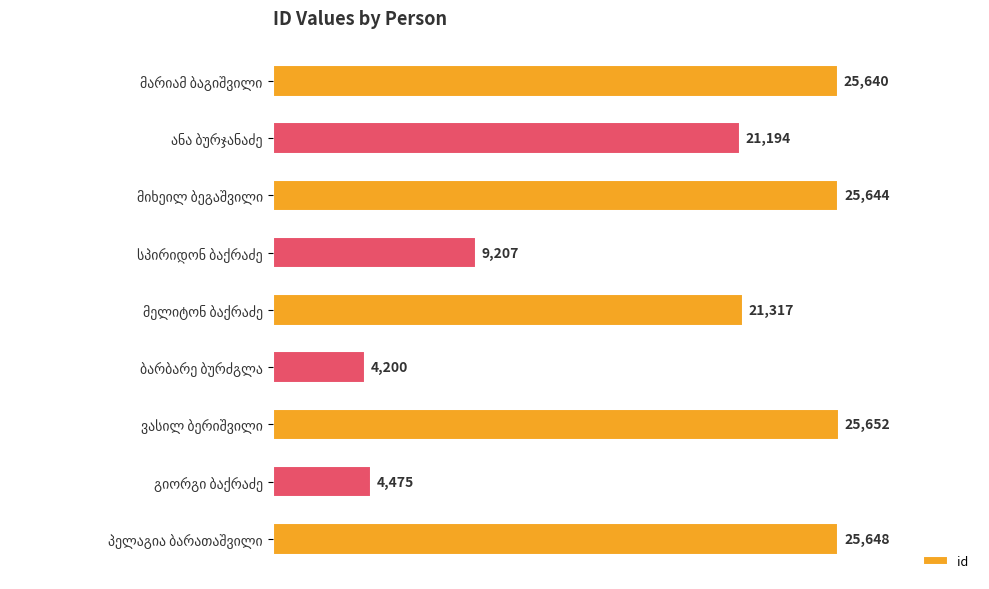

What is the greatest value displayed?

25652